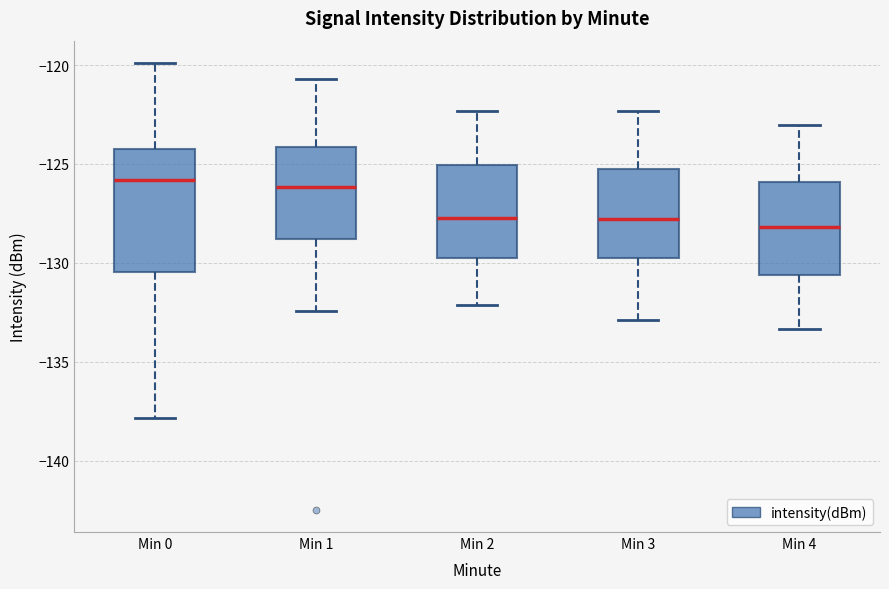

Where is the upper edge of the box for Min 4 on the y-axis? The values are not printed on the chart, so give them approximately, as read against the axis.

-126.0